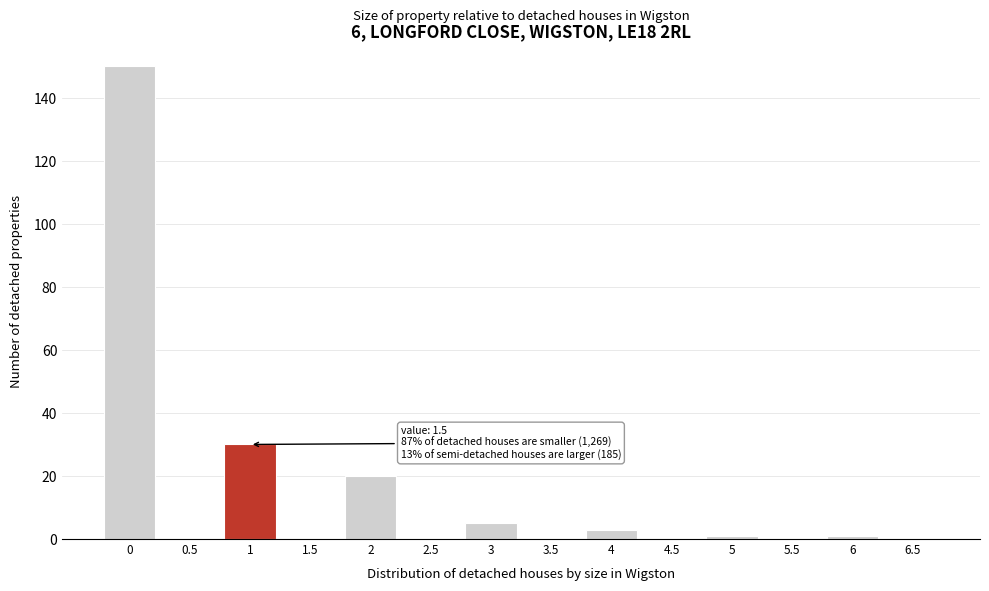

Reading left to right, extract all data points from this chart.

0=150	0.5=0	1=30	1.5=0	2=20	2.5=0	3=5	3.5=0	4=3	4.5=0	5=1	5.5=0	6=1	6.5=0